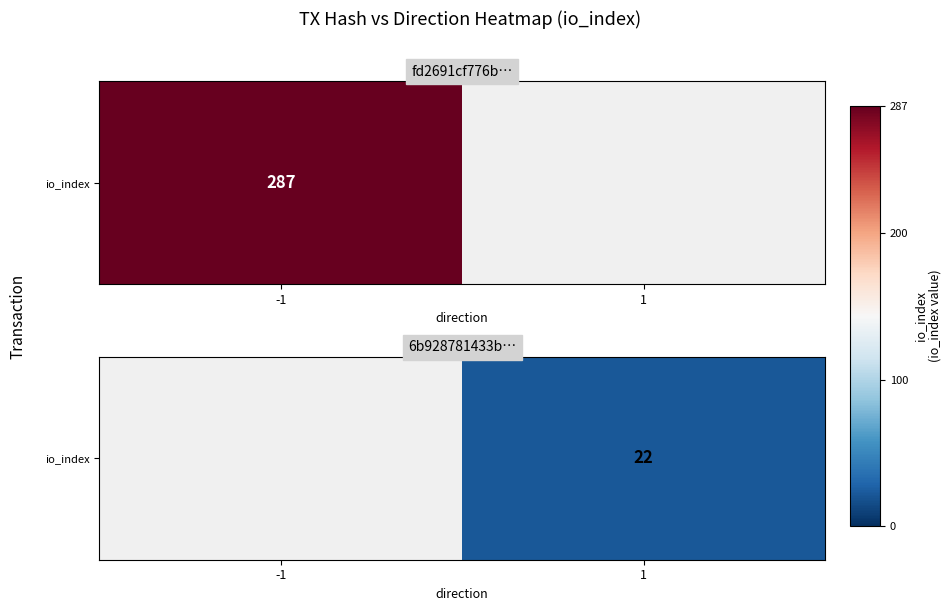

How many positive values are there?

1